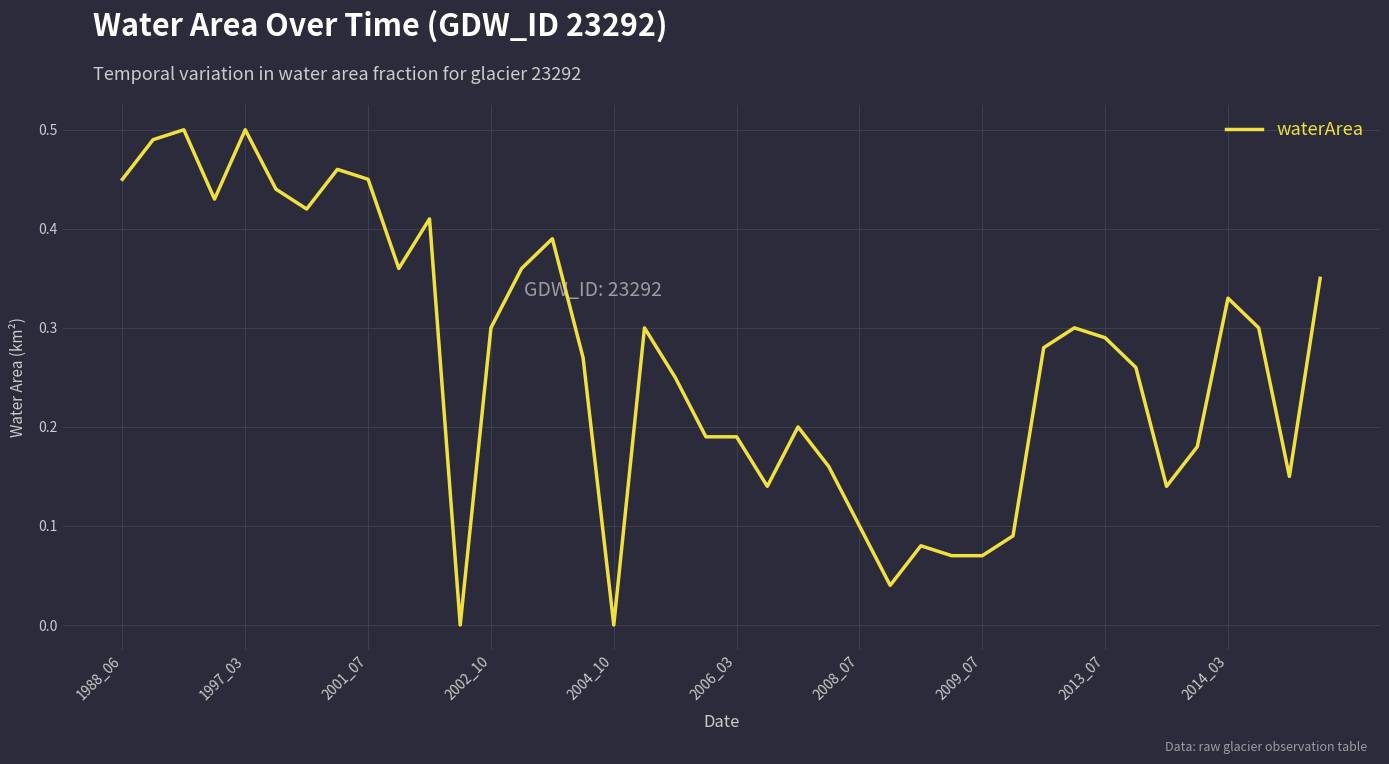

How many lines are shown in the chart?

1